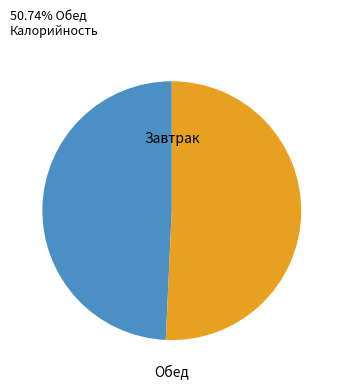

Which slice is the largest?

Обед